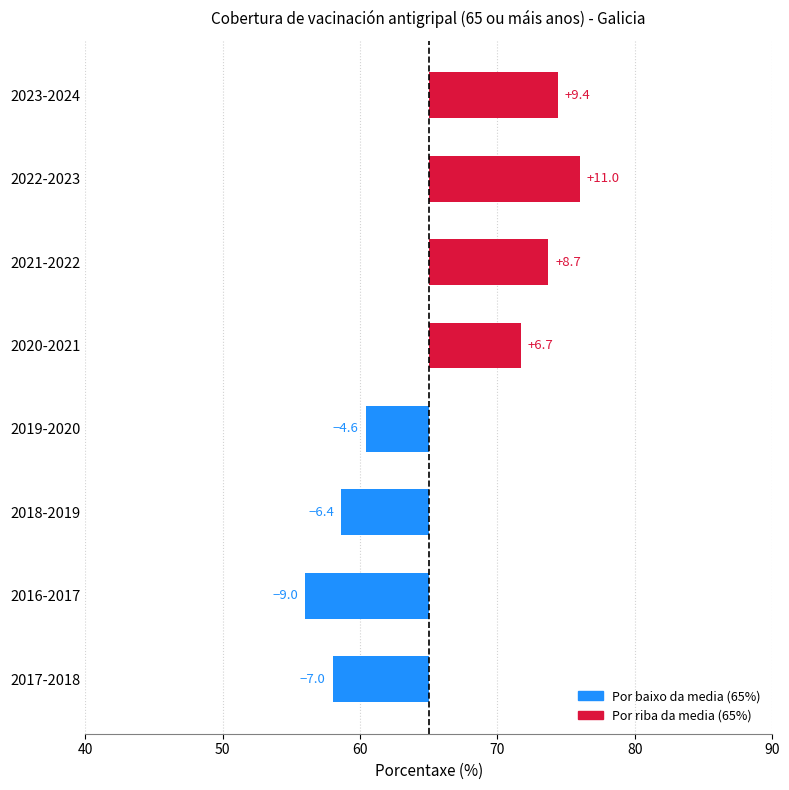

What is the sum of all values?

8.8